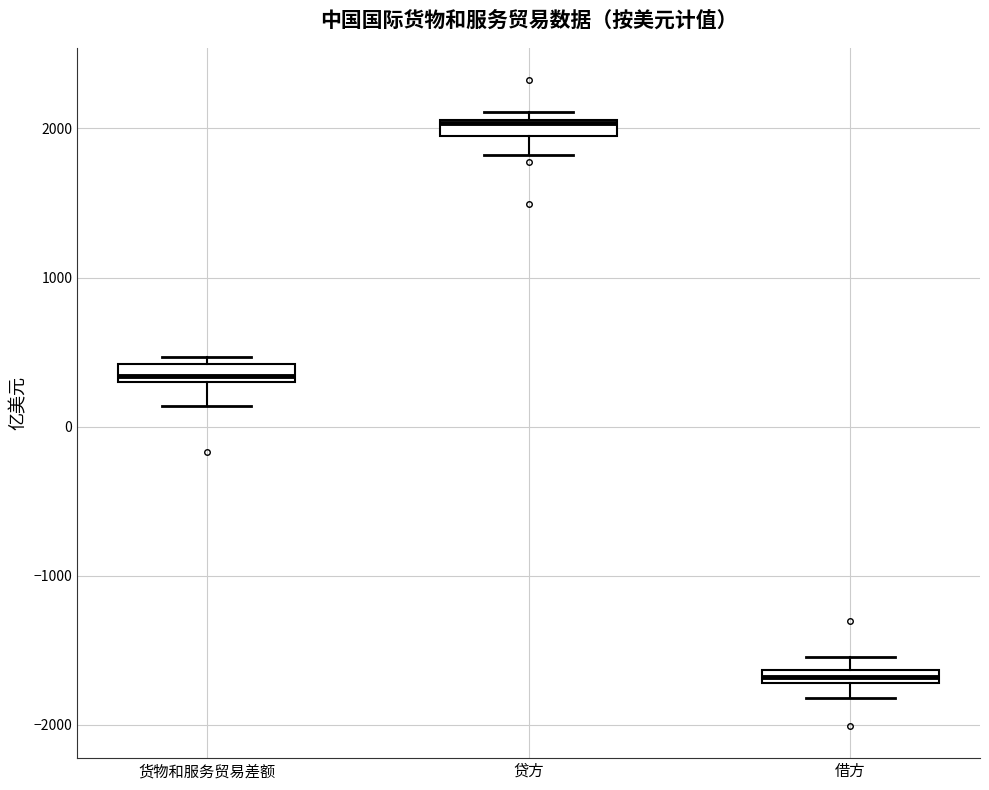

Where is the lower edge of the box for 货物和服务贸易差额 on the y-axis? The values are not printed on the chart, so give them approximately, as read against the axis.

300